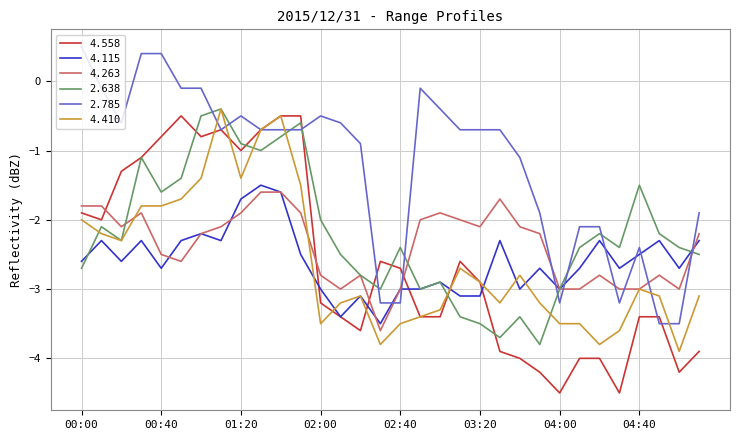

Which series has the largest total across all categories?

2.785